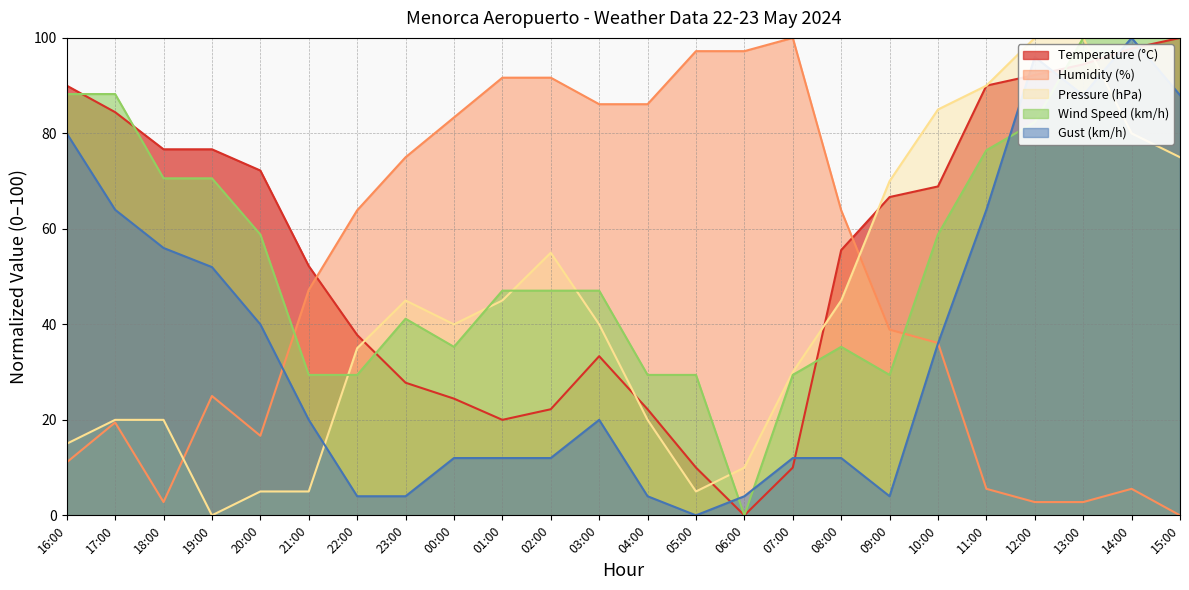

How many interior local valleys does the Wind Speed (km/h) series have?

3